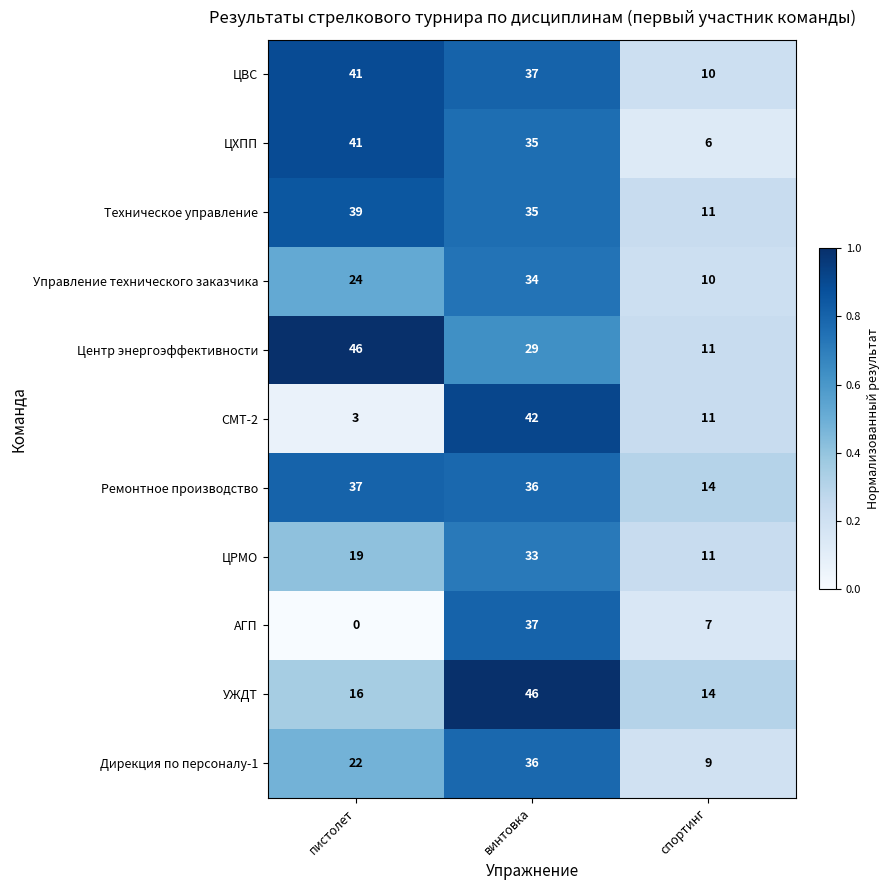

Which series has the largest total across all categories?

ЦВС